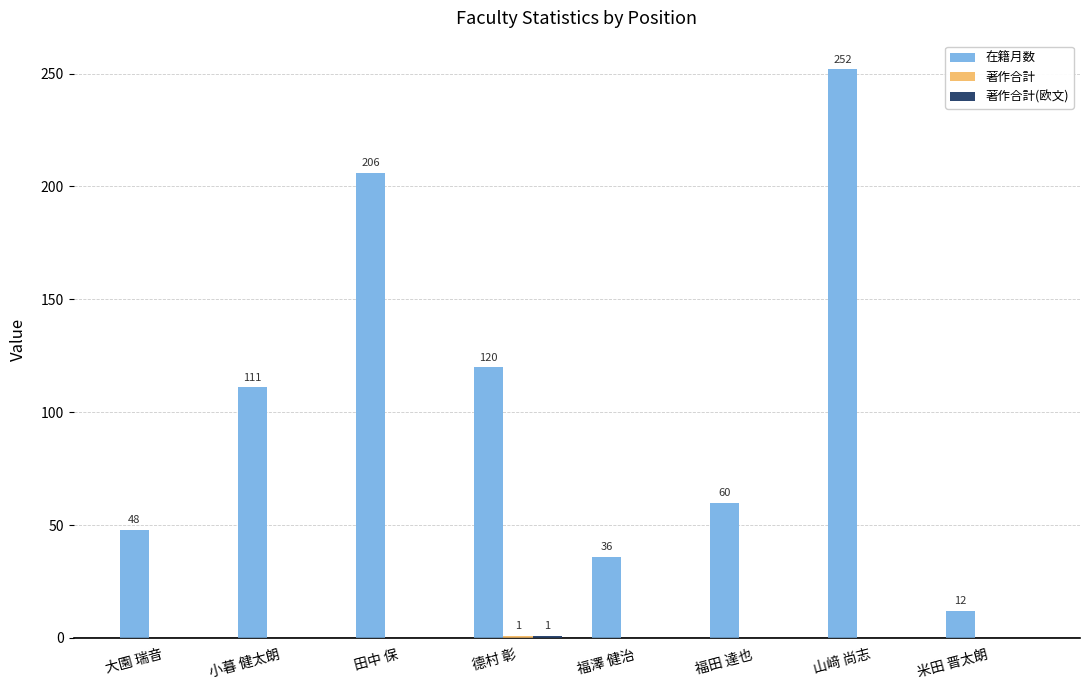

What is the maximum value shown in the chart?

252